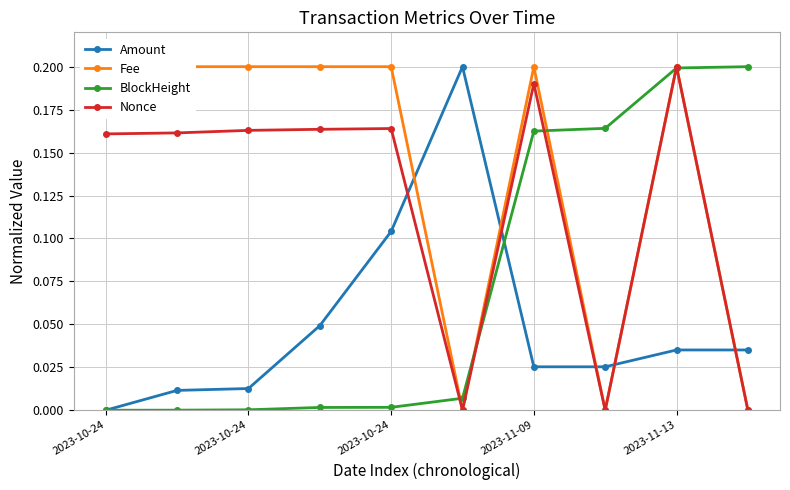

True or false: Amount has more than 1 points higher than both neighbors.

True